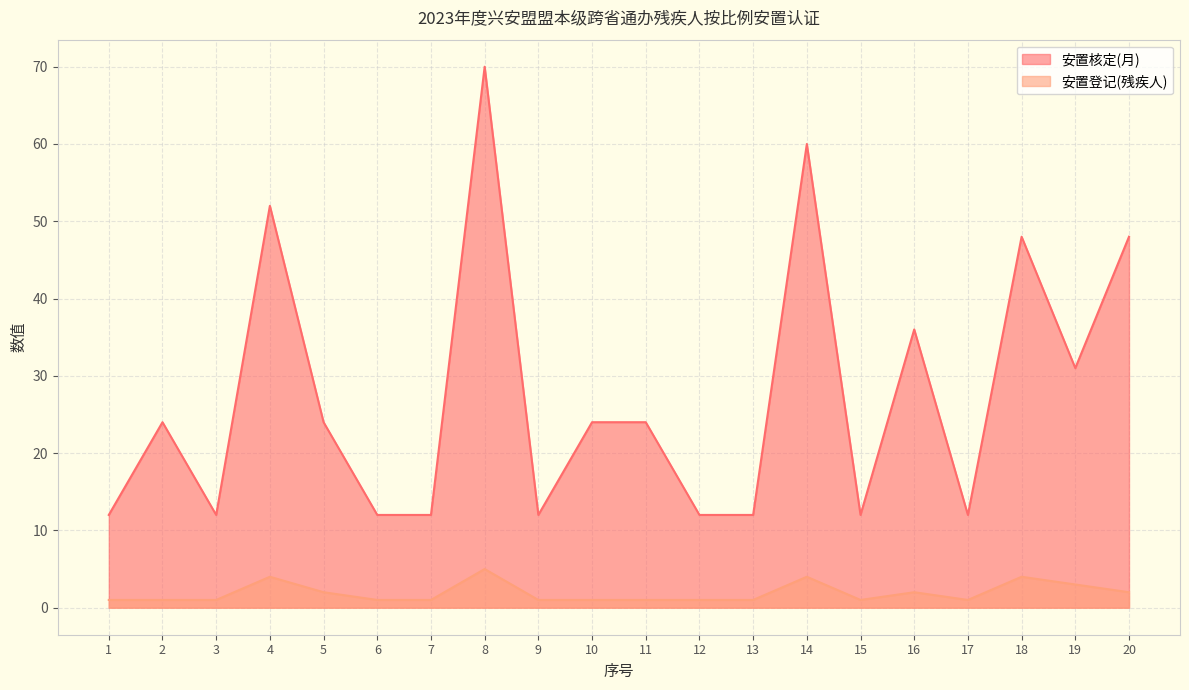

True or false: 安置核定(月) and 安置登记(残疾人) cross at least once.

False